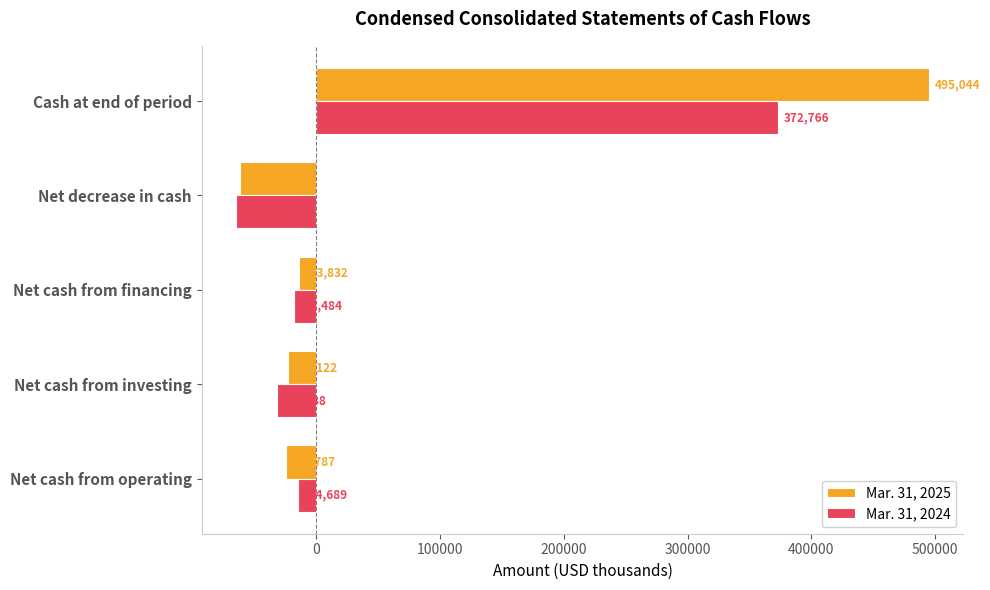

List the series in order of their peak value, lowest first.

Mar. 31, 2024, Mar. 31, 2025